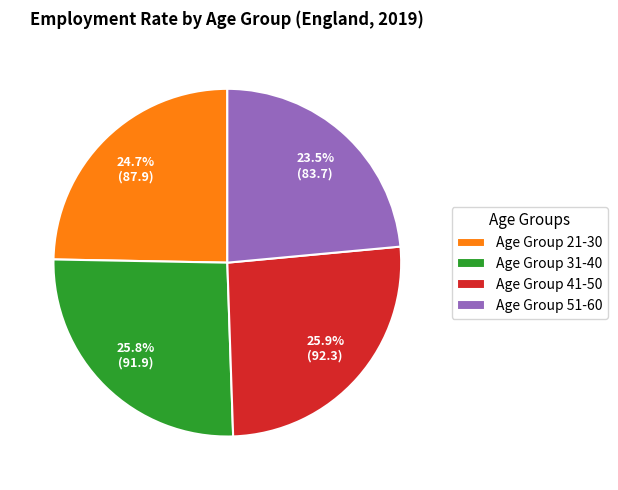

How many slices are in this pie chart?

4